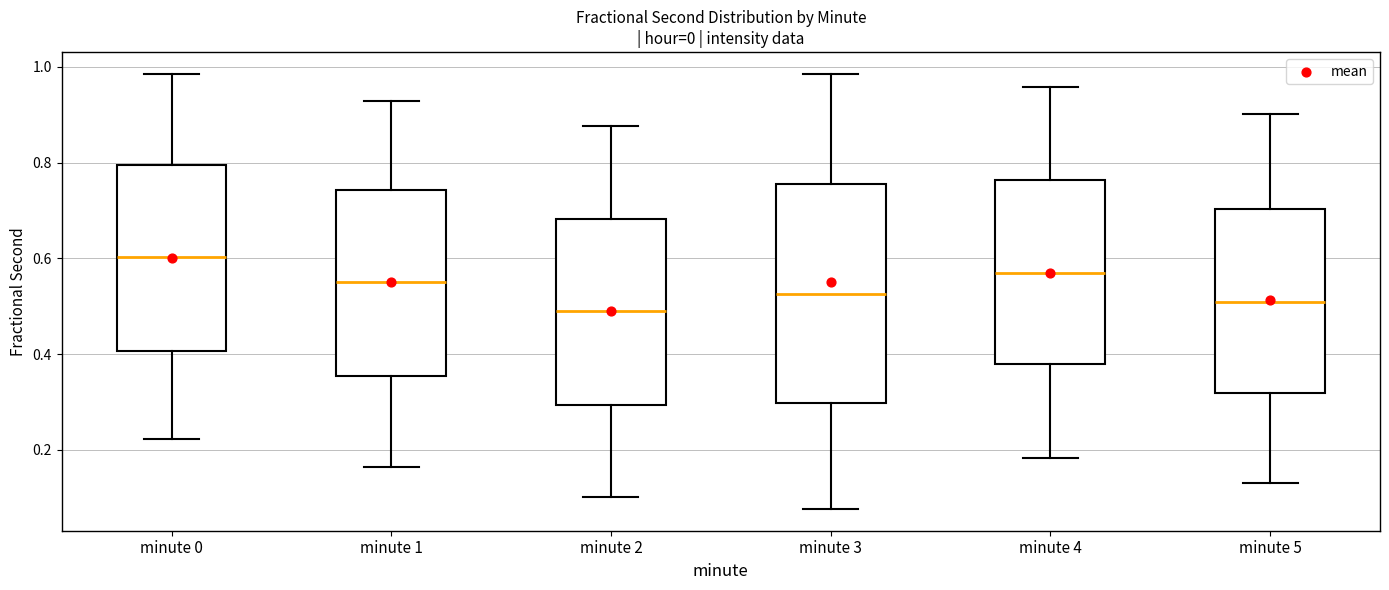

Reading left to right, read every box against the y-axis: the position of its median line, the range the box covers, and the ends of its whiskers. The values are not printed on the chart, so give them approximately, as read against the axis.

minute 0: median 0.60, box 0.40 to 0.80, whiskers 0.22 to 0.98
minute 1: median 0.56, box 0.36 to 0.74, whiskers 0.16 to 0.92
minute 2: median 0.48, box 0.30 to 0.68, whiskers 0.10 to 0.88
minute 3: median 0.52, box 0.30 to 0.76, whiskers 0.08 to 0.98
minute 4: median 0.56, box 0.38 to 0.76, whiskers 0.18 to 0.96
minute 5: median 0.50, box 0.32 to 0.70, whiskers 0.14 to 0.90